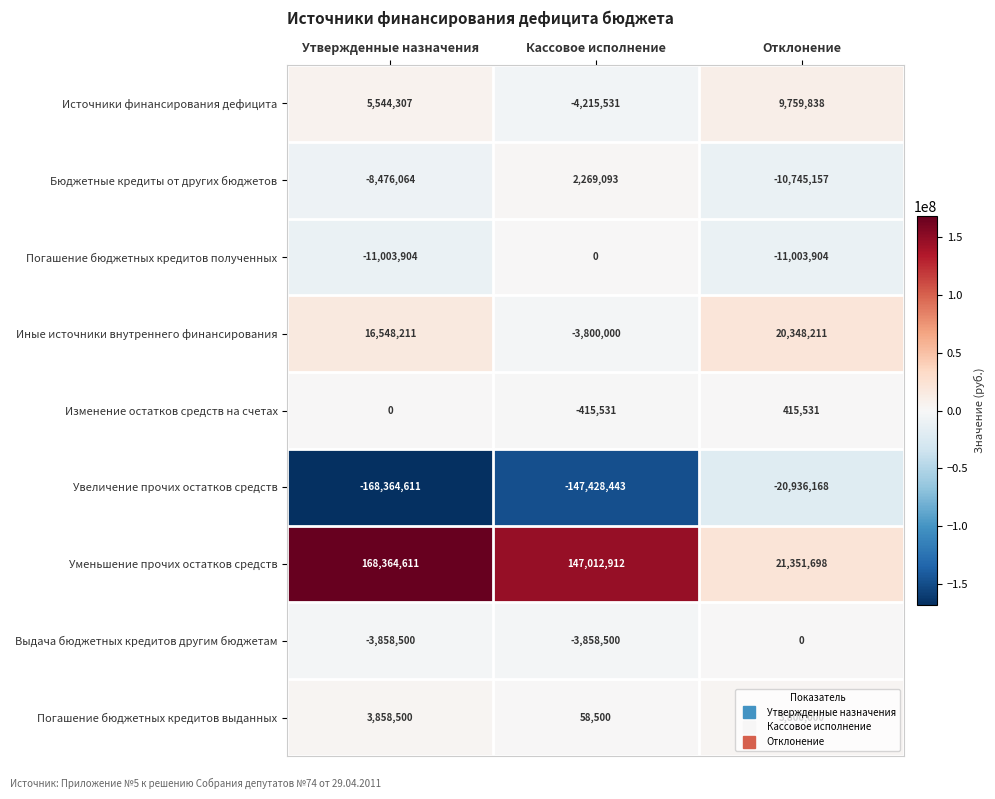

At which label is Источники финансирования дефицита closest to 2772153?

Утвержденные назначения